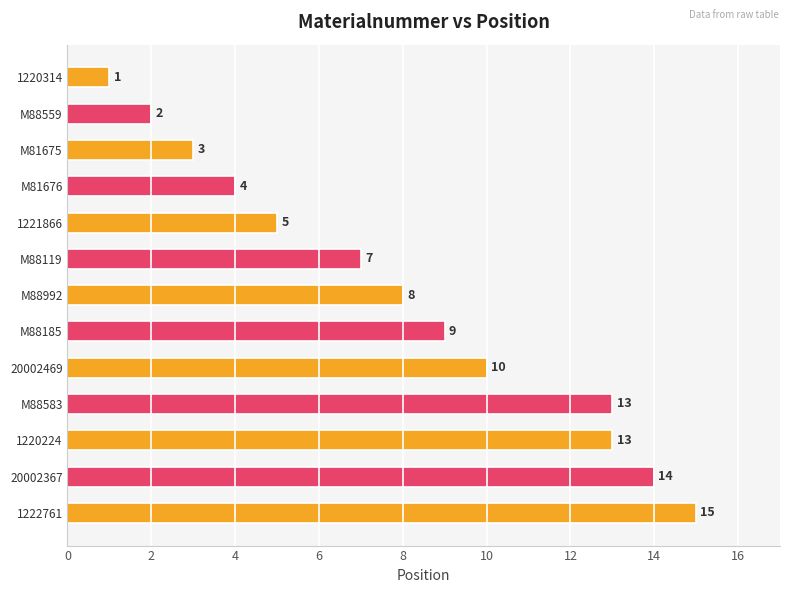

Does the chart contain stacked bars?

No